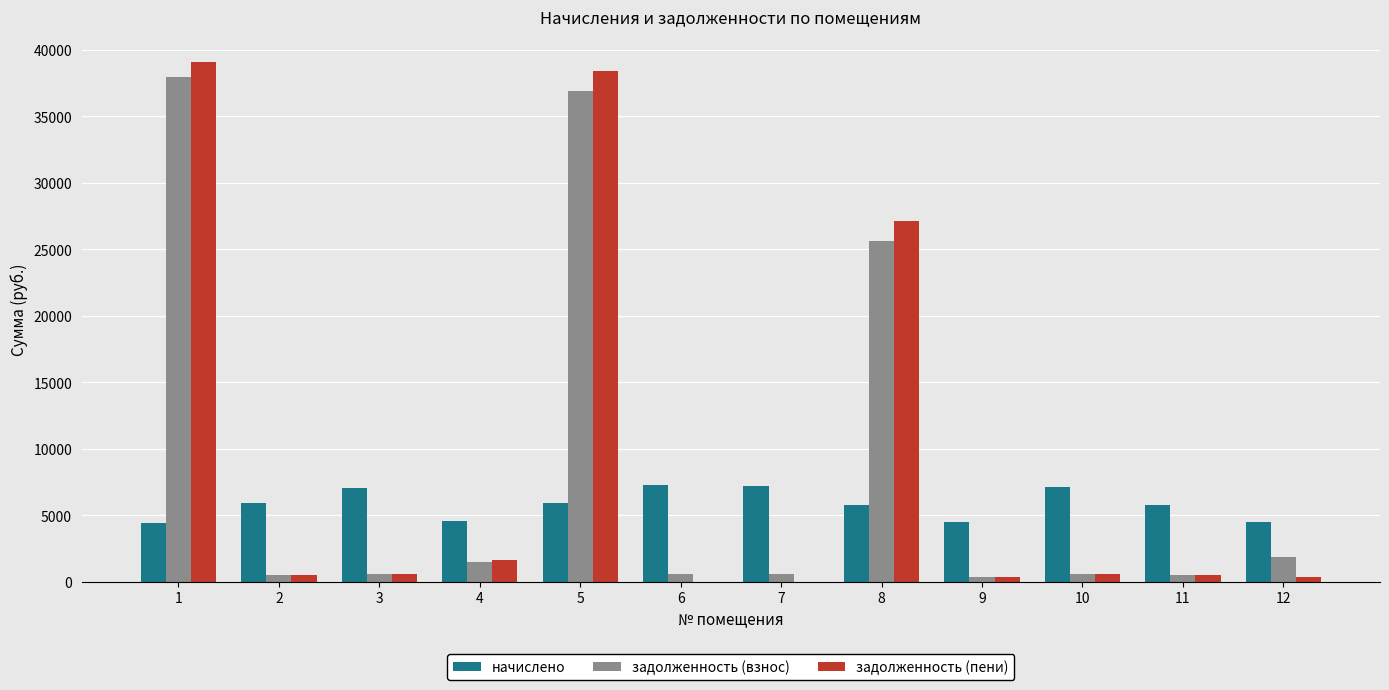

Does the chart contain stacked bars?

No